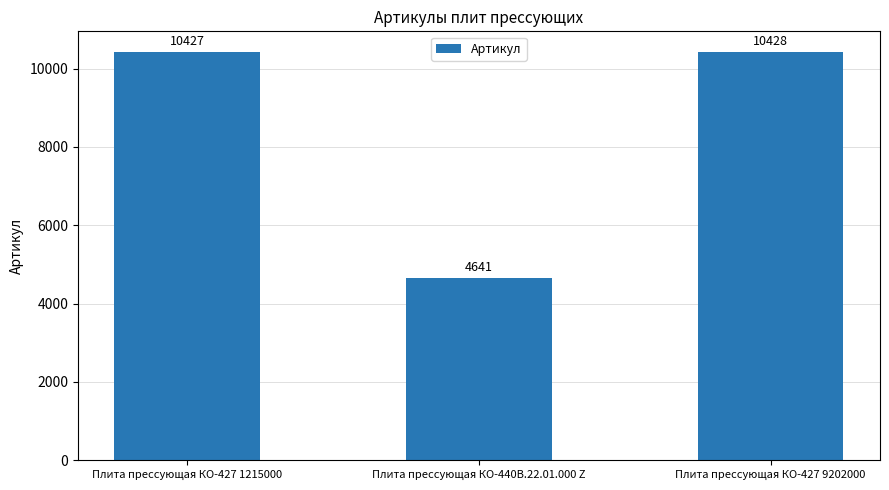

Which category has the lowest value across all series?

Плита прессующая КО-440В.22.01.000 Z